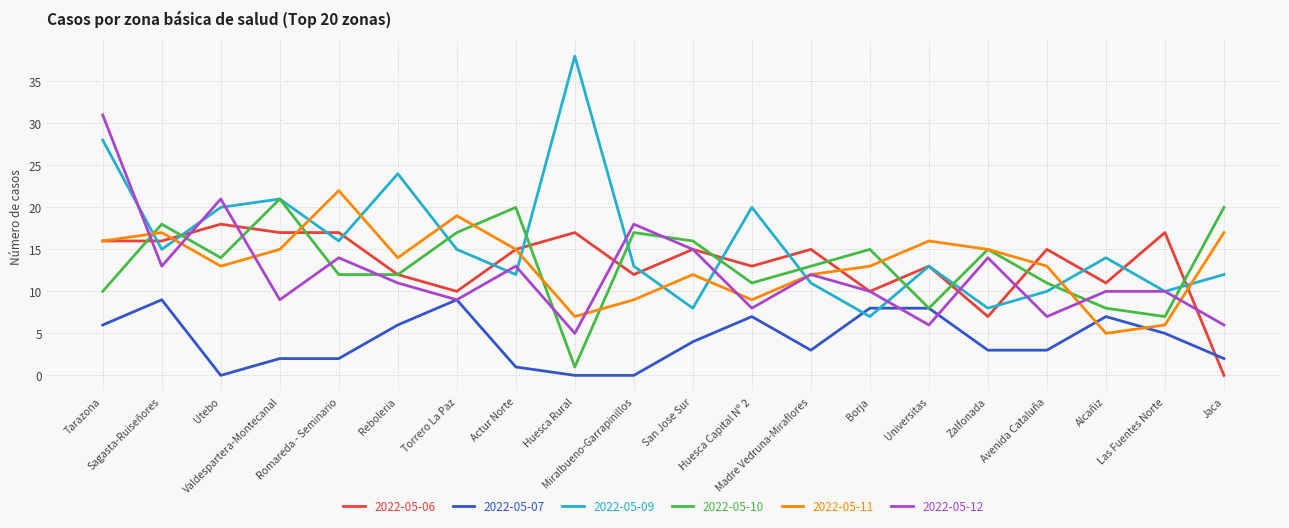

True or false: 2022-05-07 has more than 1 points higher than both neighbors.

True